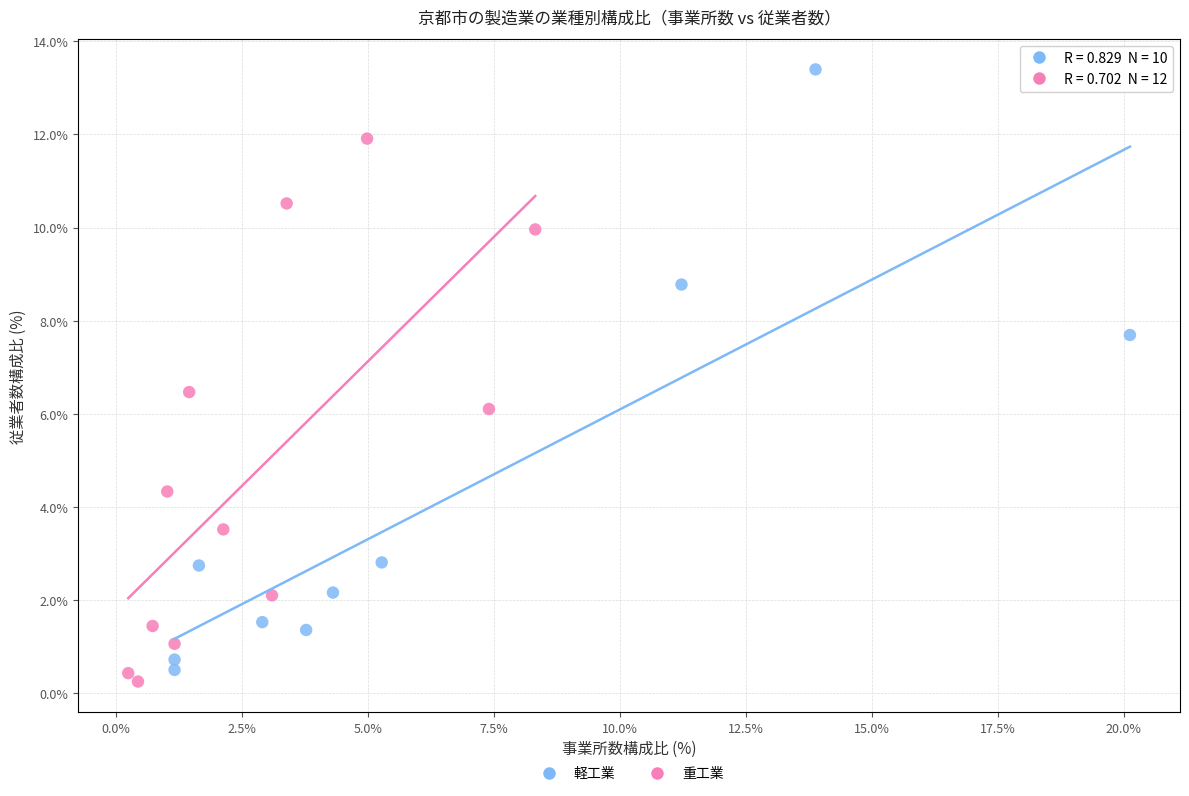

Which series has the widest spread of Y values?

軽工業